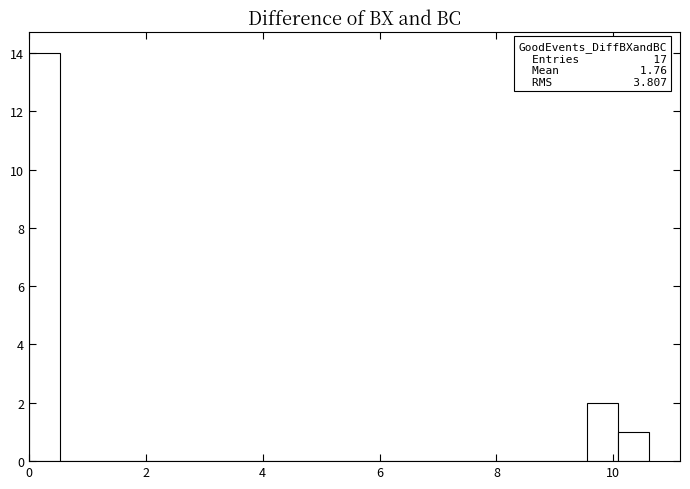

Read against the x-axis, roughly where is the centre of the tallest bar?

0.2